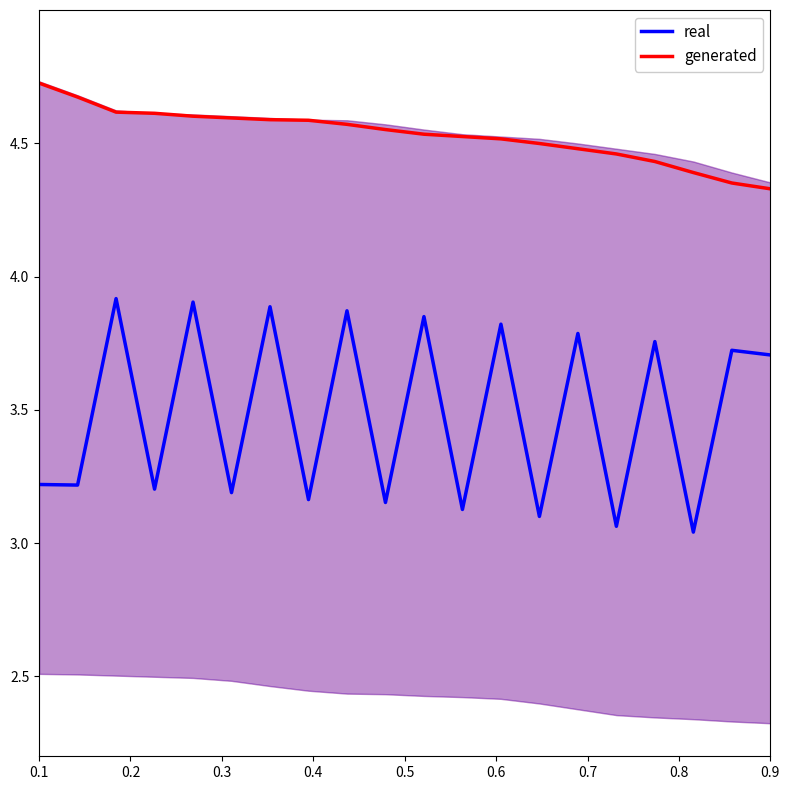

True or false: generated and real cross at least once.

False